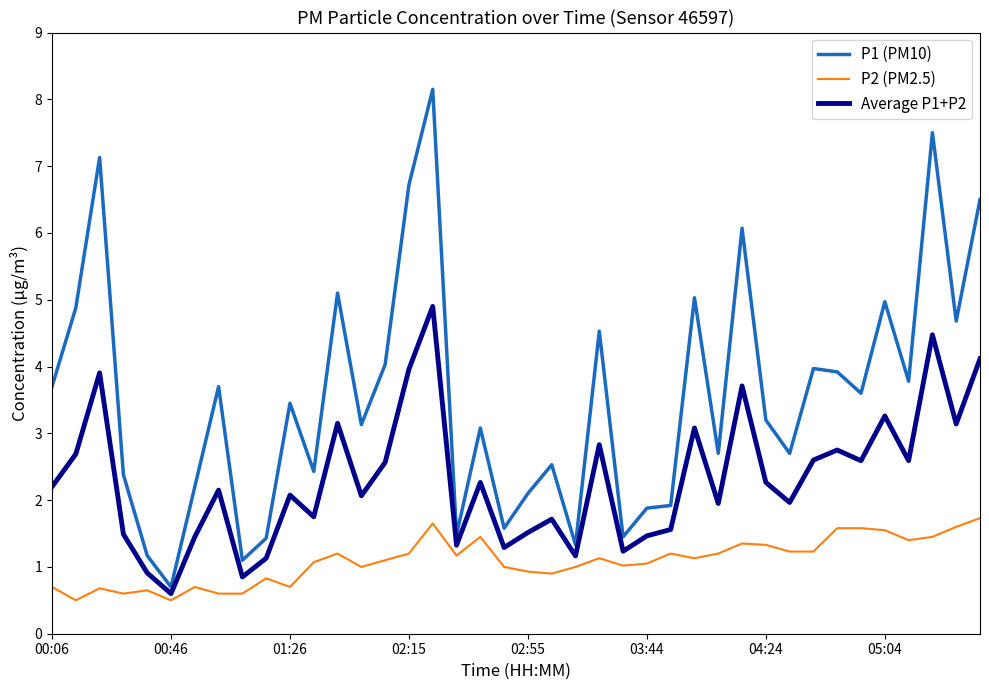

What is the sum of all P1 (PM10) values?

141.9